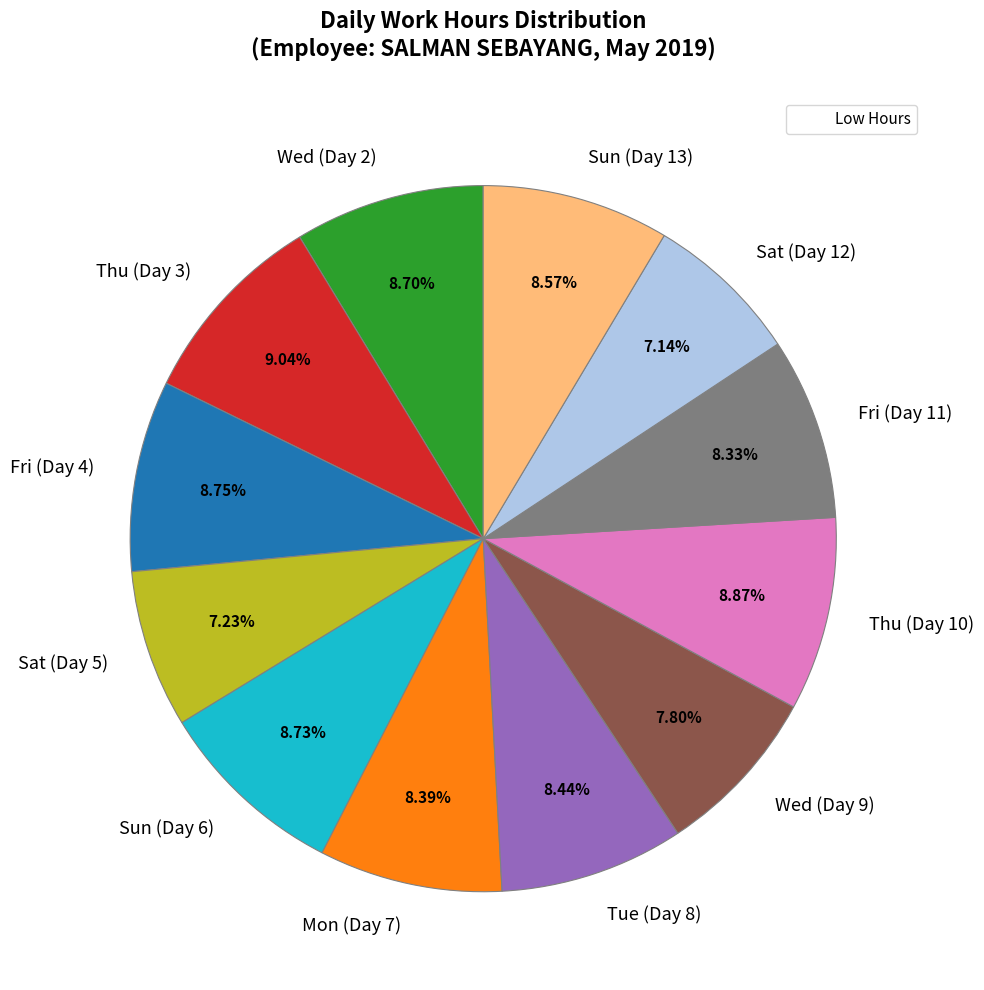

True or false: Thu (Day 3) accounts for 16% of the total.

False